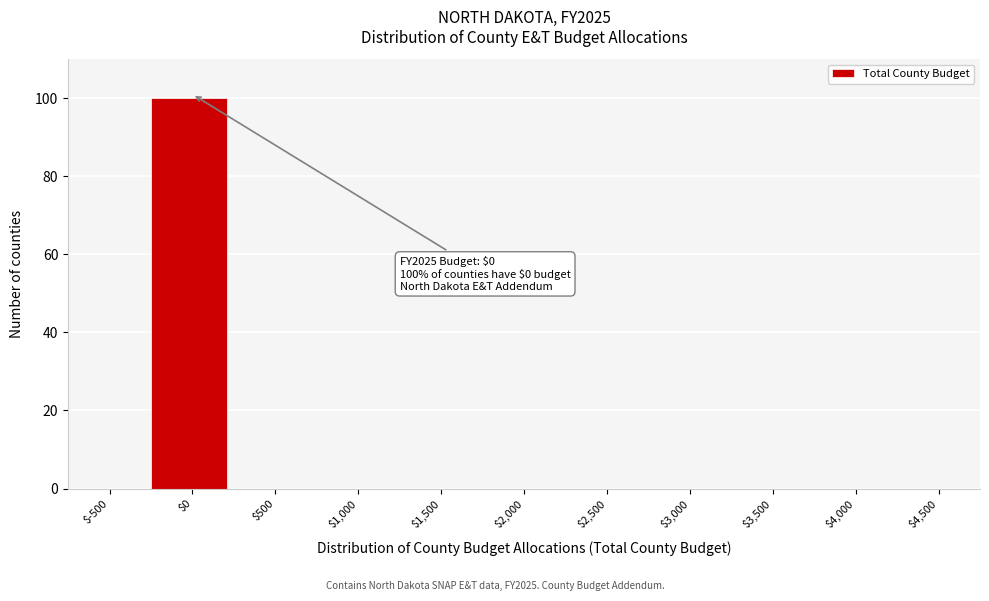

True or false: the data shows 0 at $4,500.

True